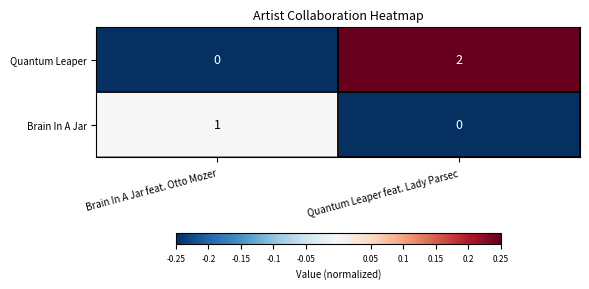

Which category has the highest value in the Quantum Leaper series?

Quantum Leaper feat. Lady Parsec